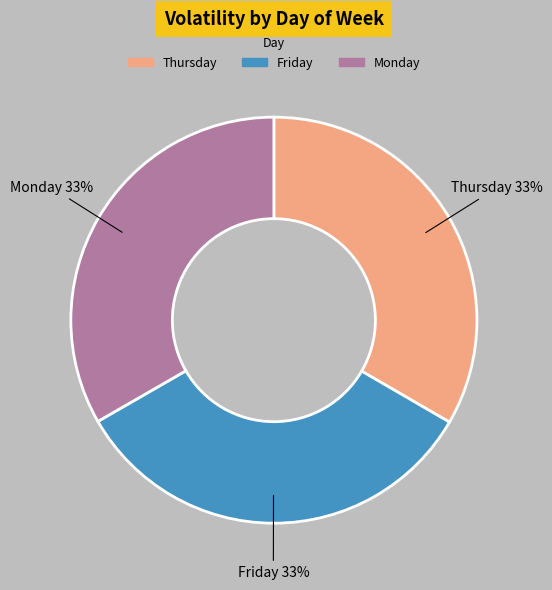

Is there a majority slice in this chart?

No